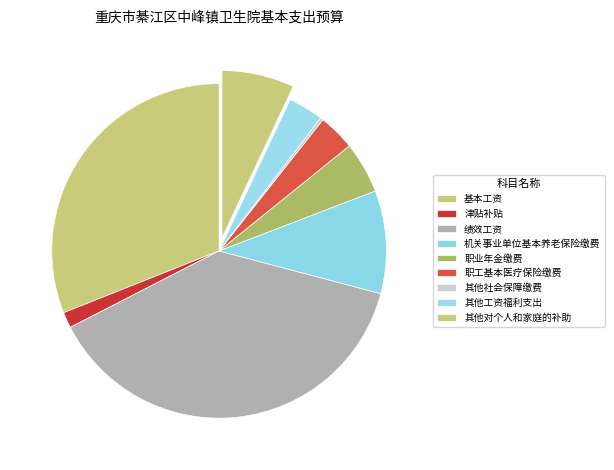

Approximately how many times larger is the value at 职业年金缴费 compared to 基本工资?

0.2